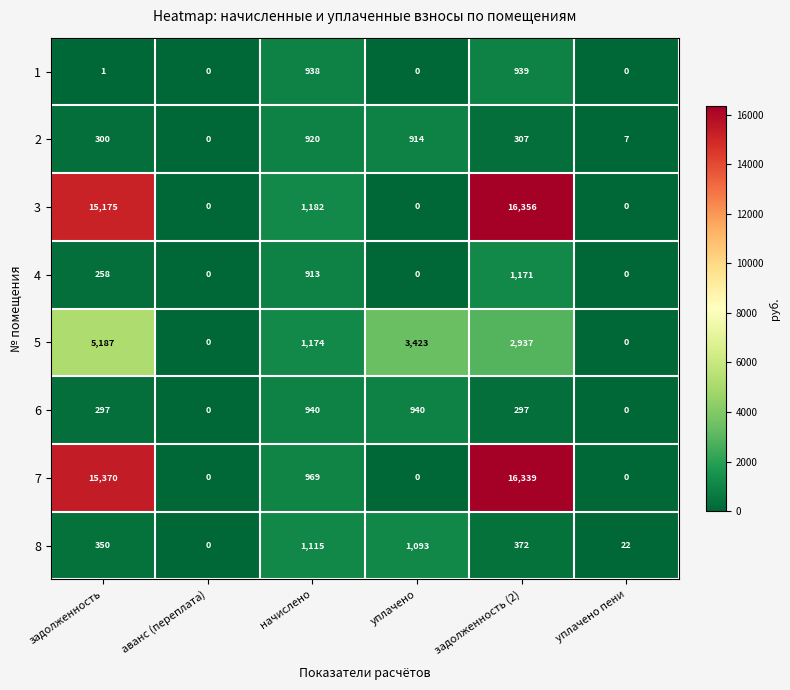

What is the highest value of the 7 series?

16339